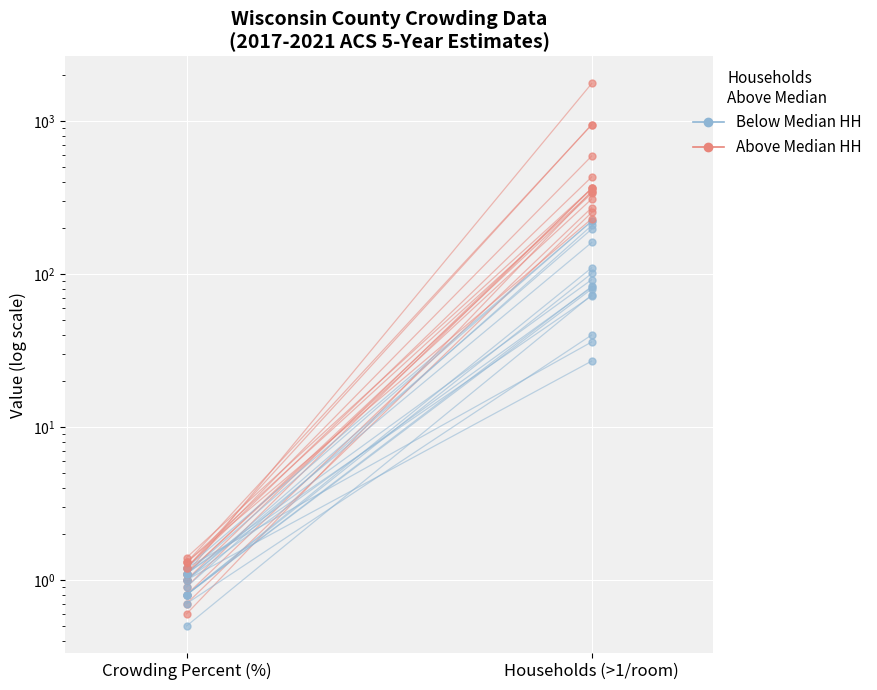

What is the value of the No point at the 2nd from the left?

222.0